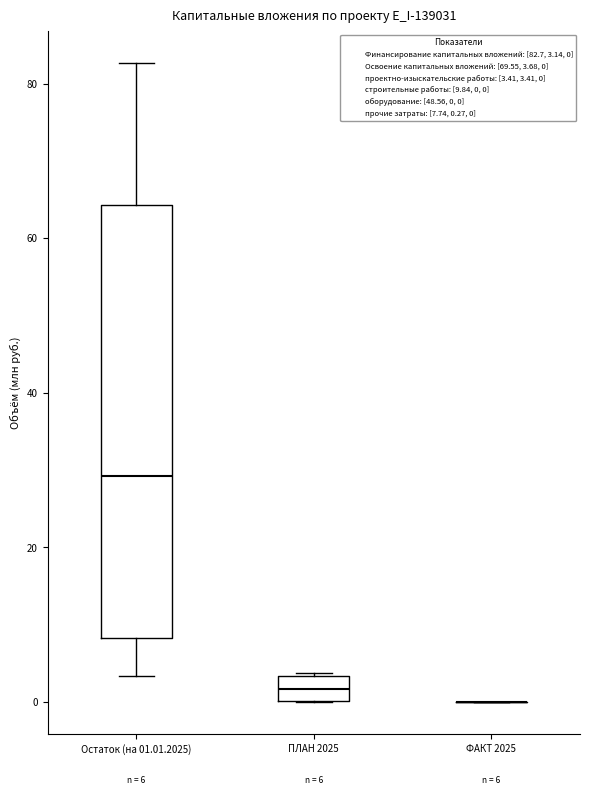

Comparing the boxes themselves (not the whiskers), which one is the tallest?

Остаток (на 01.01.2025)